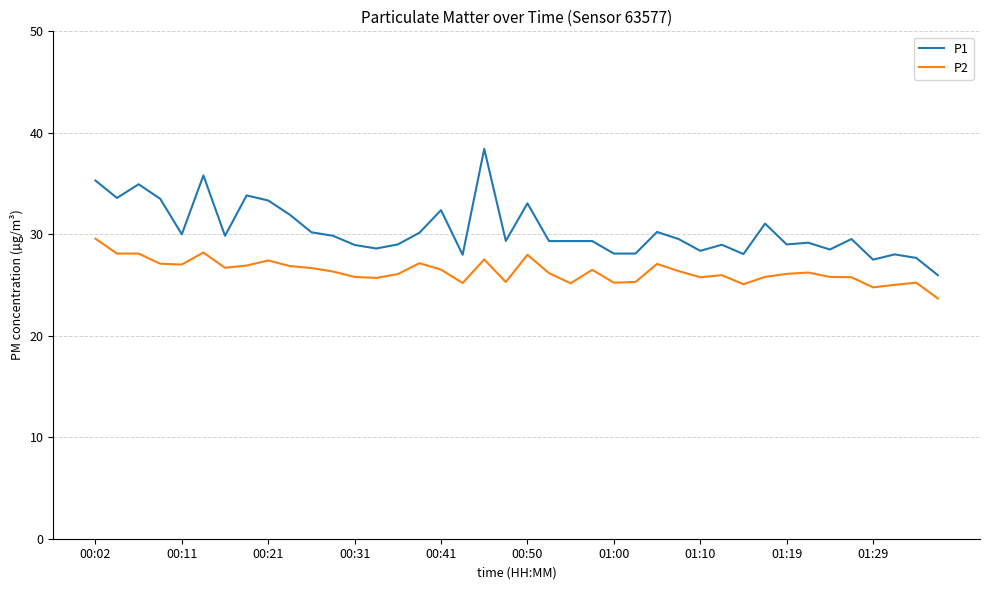

True or false: P1 and P2 cross at least once.

False